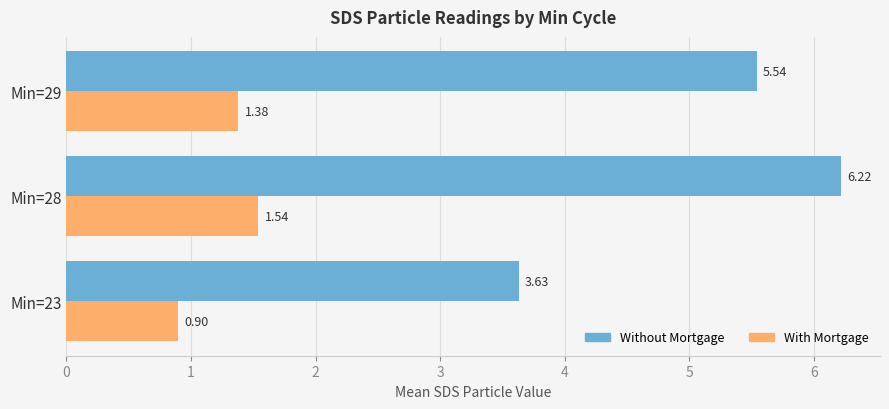

What is the difference between the highest and lowest values at Min=29?

4.2